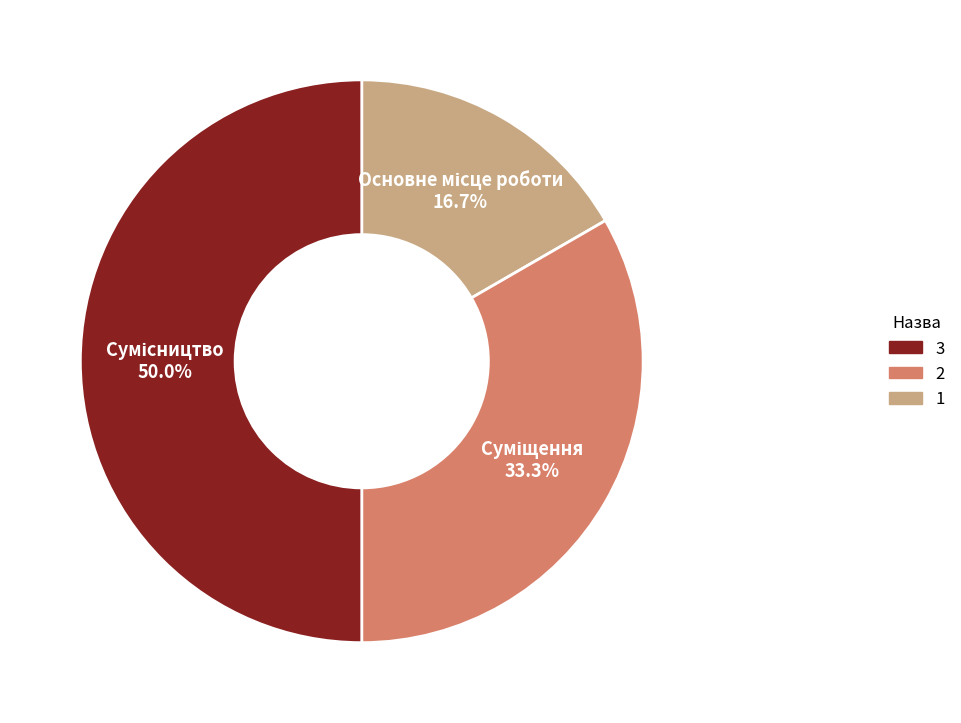

Count the number of slices in the pie.

3